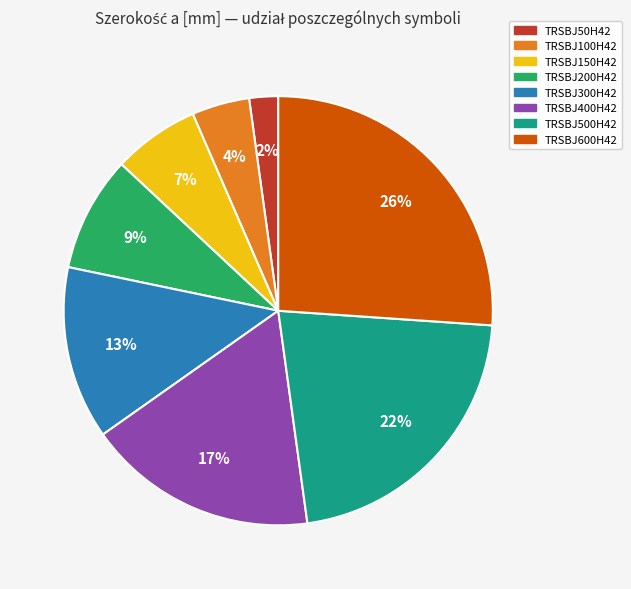

Rank the categories by value from highest to lowest.

TRSBJ600H42, TRSBJ500H42, TRSBJ400H42, TRSBJ300H42, TRSBJ200H42, TRSBJ150H42, TRSBJ100H42, TRSBJ50H42